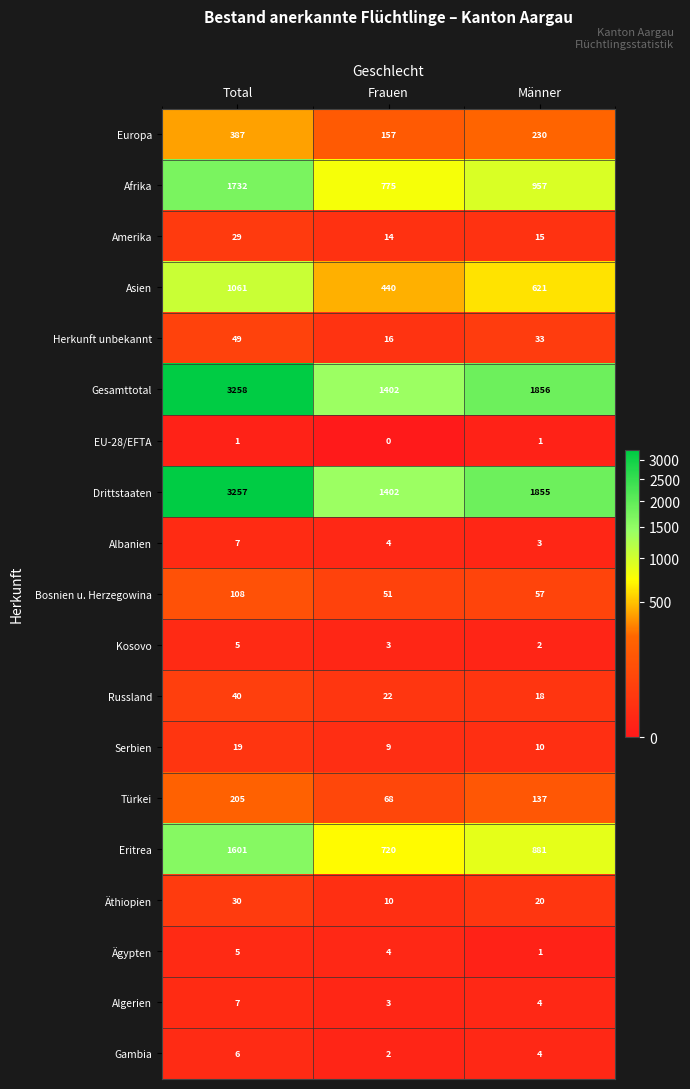

How many series are shown in this chart?

19